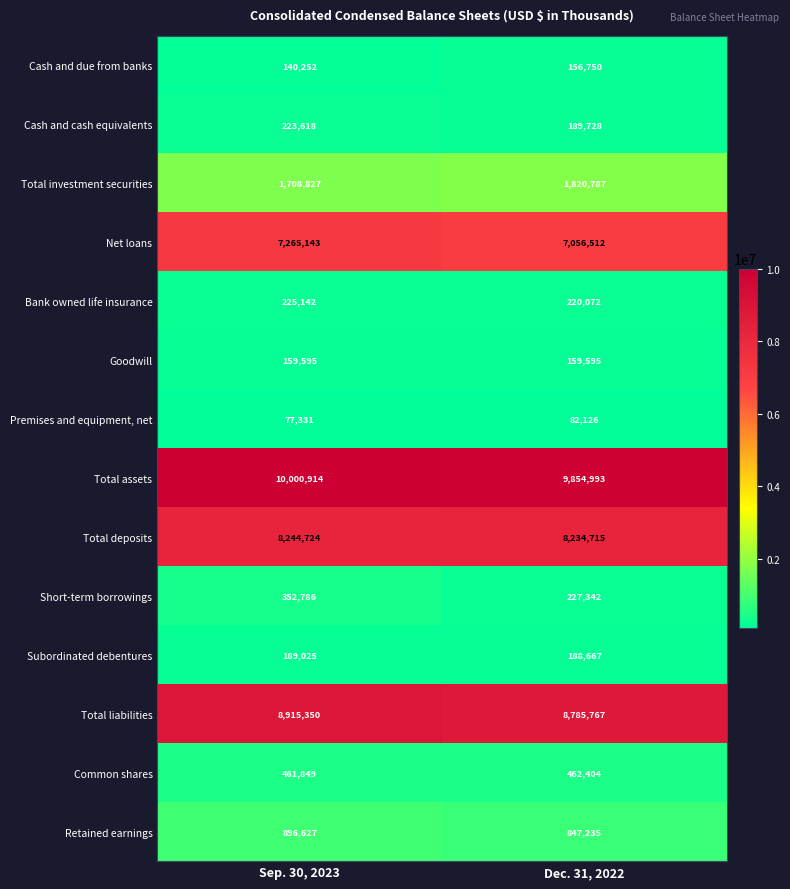

The Subordinated debentures series shows 296054 at Sep. 30, 2023. True or false?

False